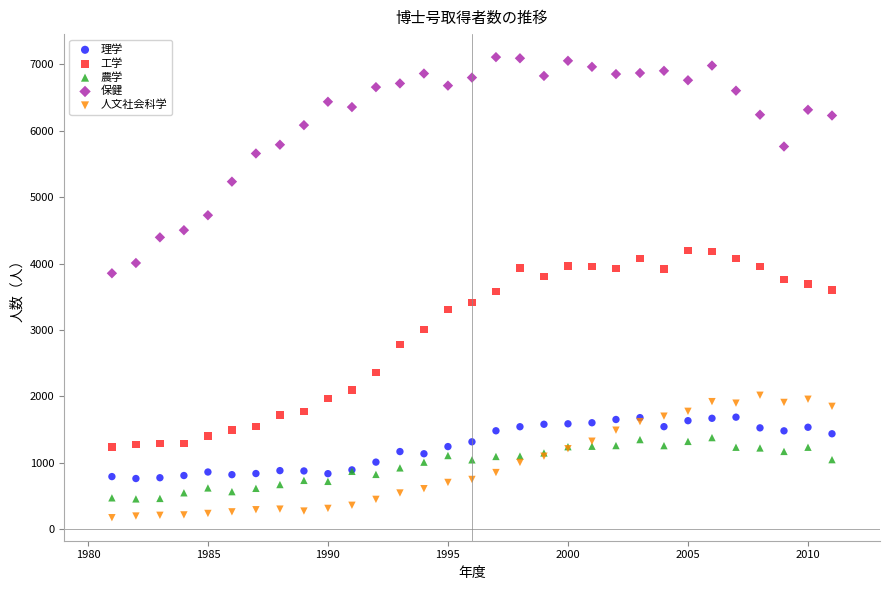

Which series reaches the maximum Y coordinate?

保健